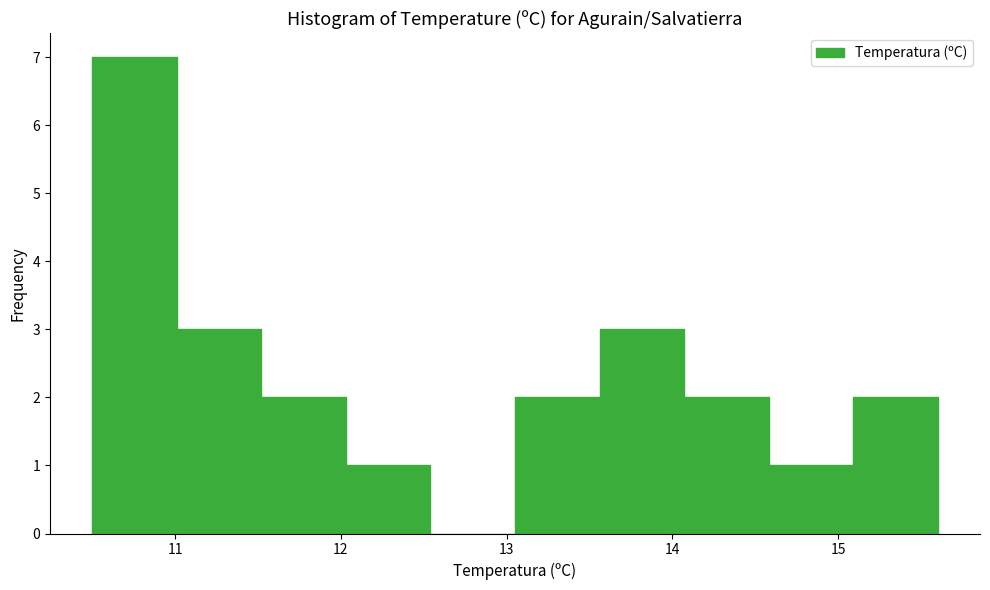

How tall is the bar that spans 15.09 to 15.60 on the x-axis? Neither the bar edges nor the heights are printed on the chart, so give them approximately, as read against the axes.

2